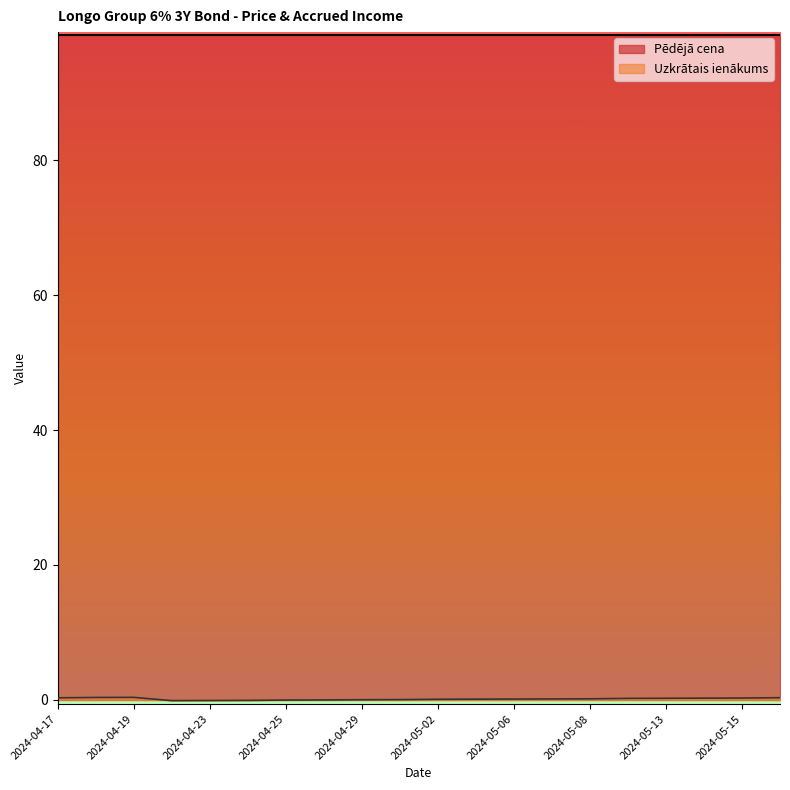

What is the value of the Uzkrātais ienākums point at the 6th from the left?

0.2